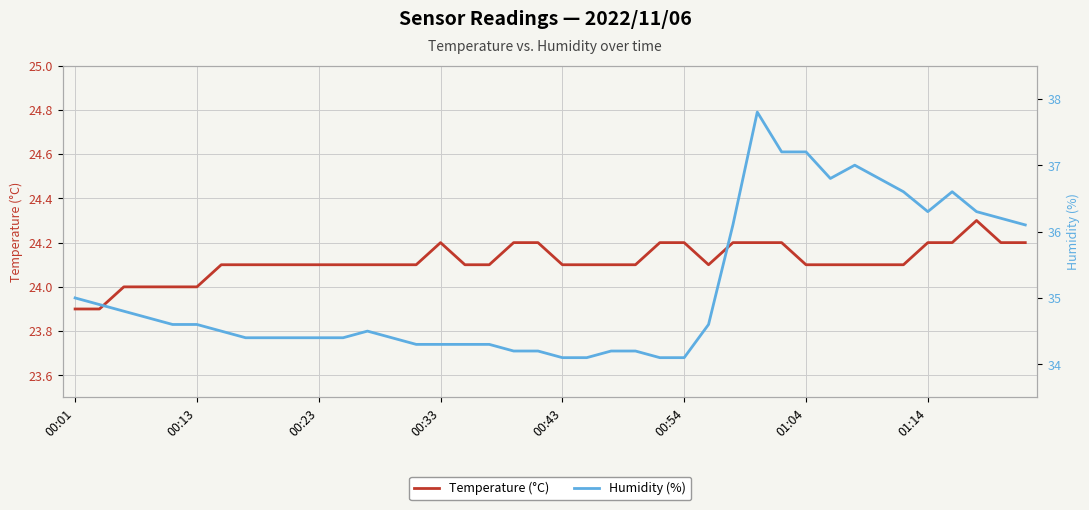

True or false: Temperature (°C) and Humidity (%) intersect in this chart.

False